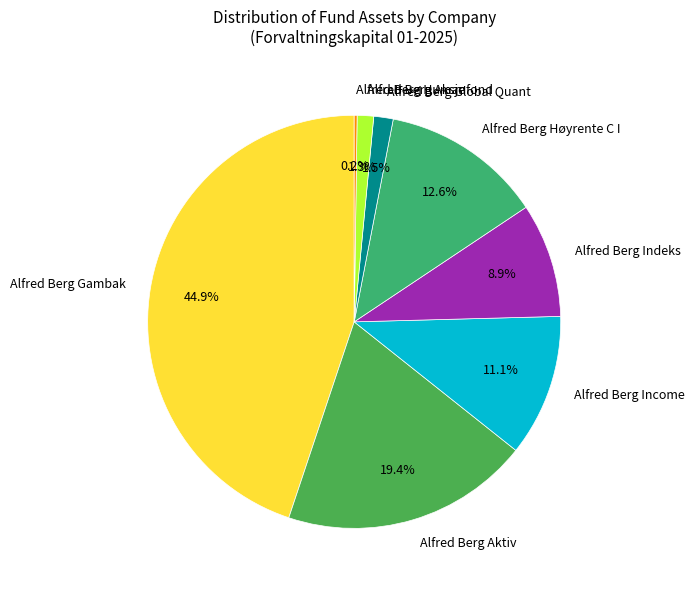

Is there a majority slice in this chart?

No